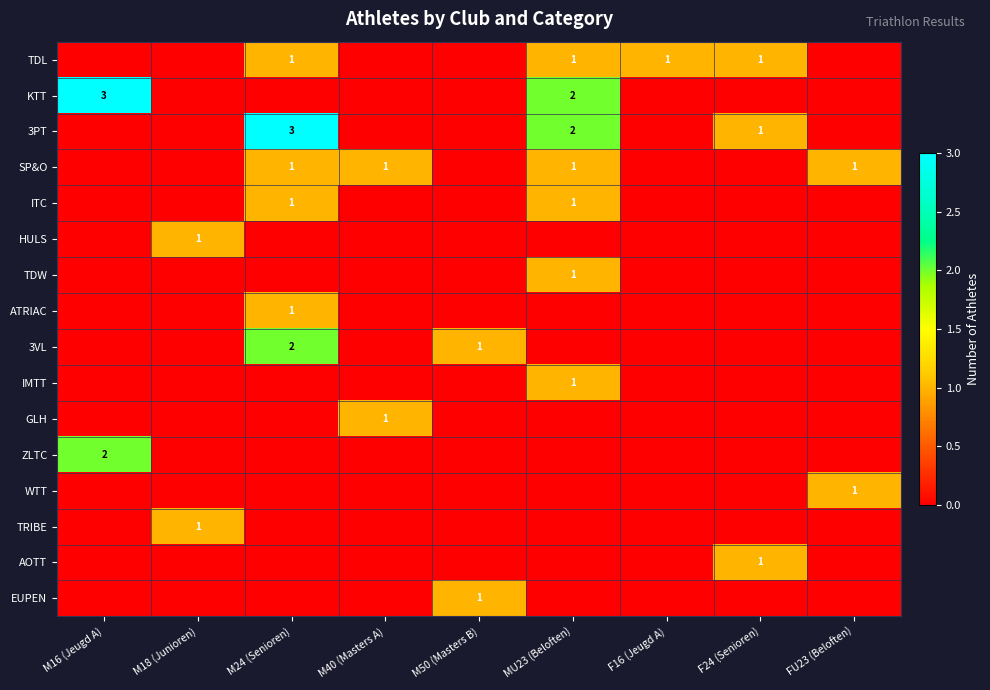

True or false: WTT has a value of 2 at FU23 (Beloften).

False